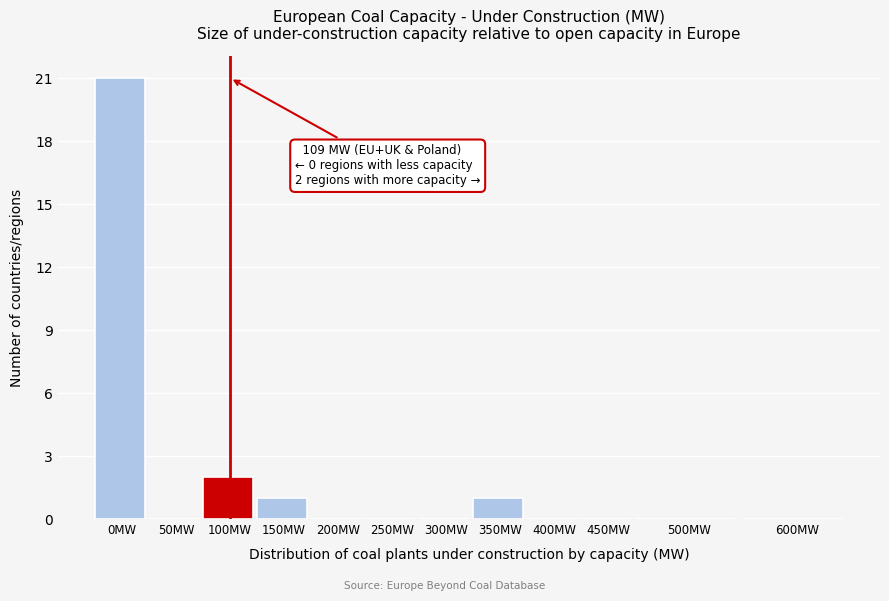

Reading left to right, list all the values displayed in this chart.

0MW=21	50MW=0	100MW=2	150MW=1	200MW=0	250MW=0	300MW=0	350MW=1	400MW=0	450MW=0	500MW=0	600MW=0